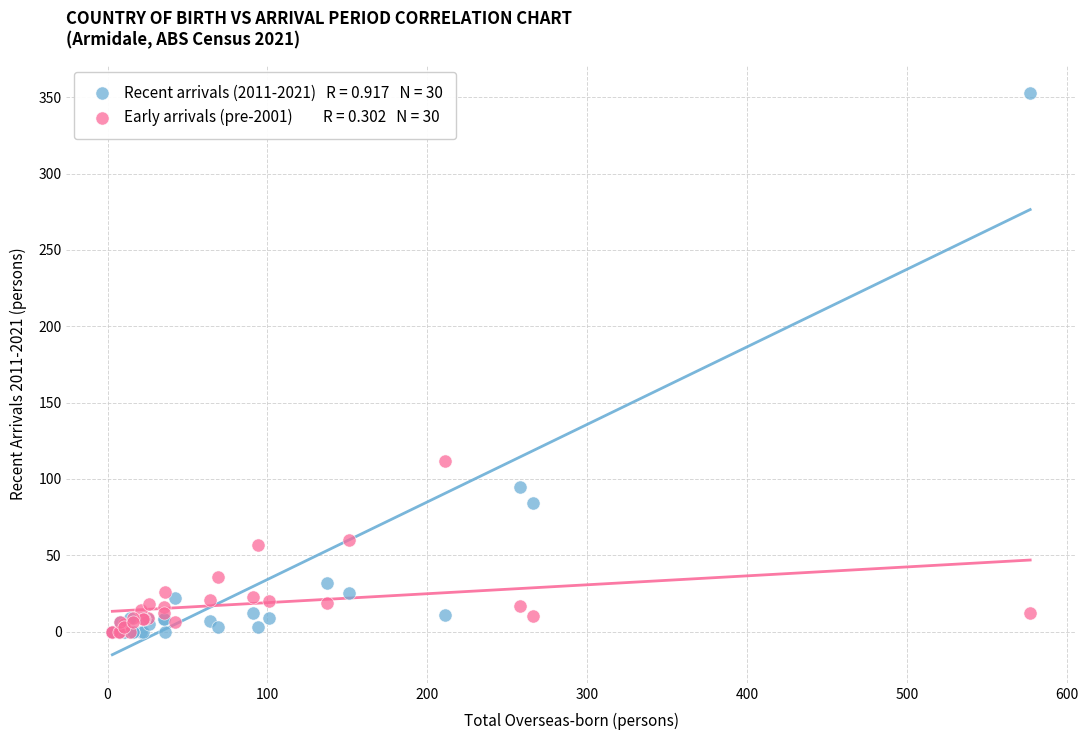

Across all series, what Y value is closest to 176?

112